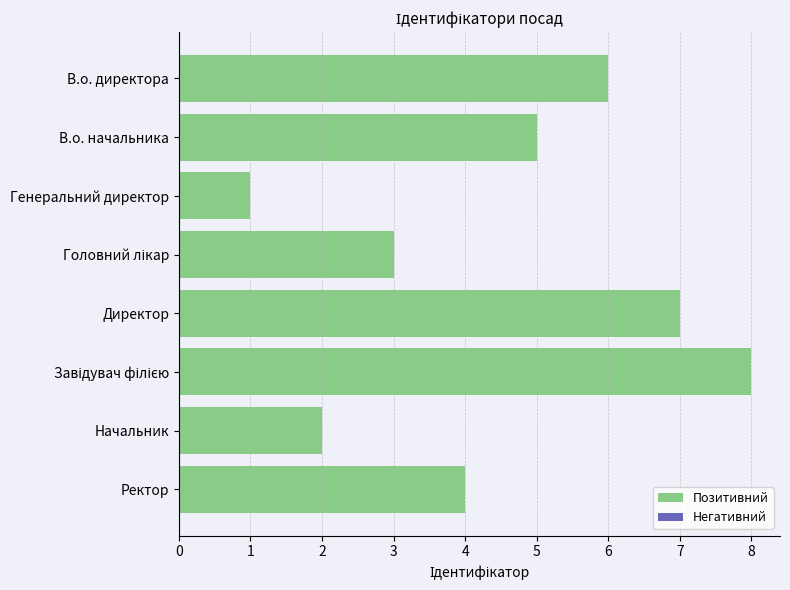

What is the difference between the values at Генеральний директор and В.о. директора?

5